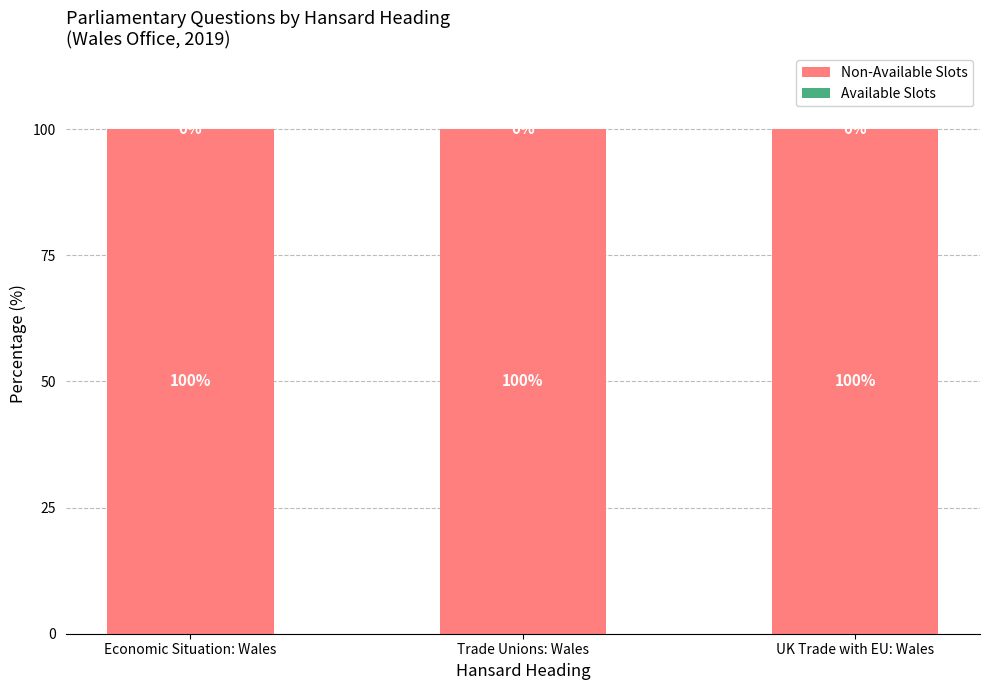

What is the total value across all series at UK Trade with EU: Wales?

100.0